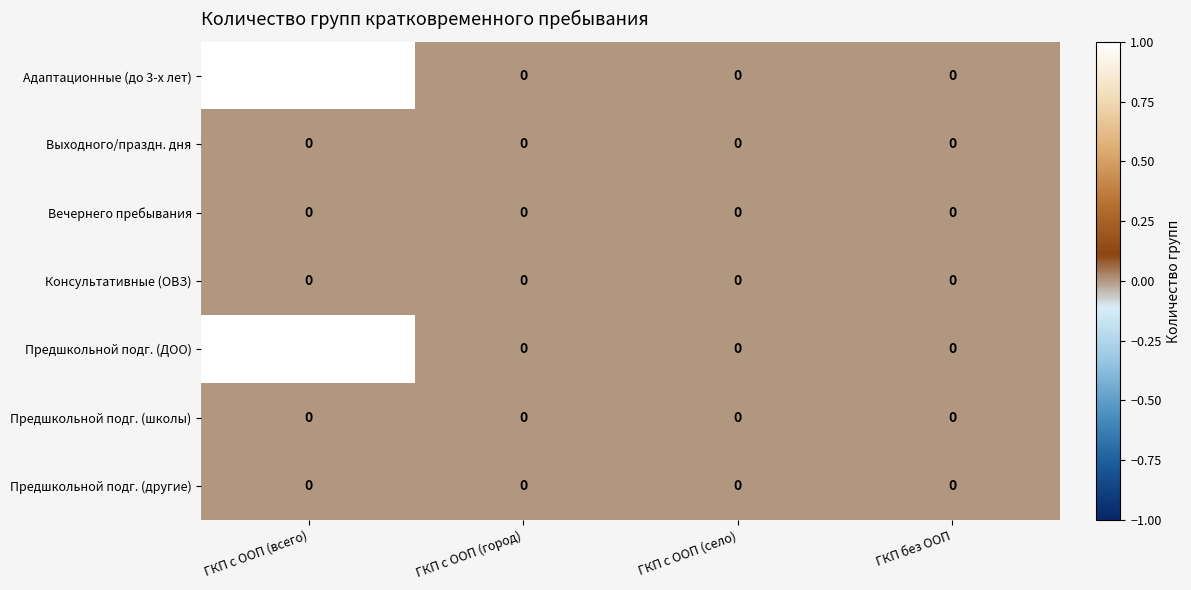

Reading left to right, list all the values displayed in this chart.

Адаптационные (до 3-х лет): ГКП с ООП (всего)=1	ГКП с ООП (город)=0	ГКП с ООП (село)=0	ГКП без ООП=0
Выходного/праздн. дня: ГКП с ООП (всего)=0	ГКП с ООП (город)=0	ГКП с ООП (село)=0	ГКП без ООП=0
Вечернего пребывания: ГКП с ООП (всего)=0	ГКП с ООП (город)=0	ГКП с ООП (село)=0	ГКП без ООП=0
Консультативные (ОВЗ): ГКП с ООП (всего)=0	ГКП с ООП (город)=0	ГКП с ООП (село)=0	ГКП без ООП=0
Предшкольной подг. (ДОО): ГКП с ООП (всего)=1	ГКП с ООП (город)=0	ГКП с ООП (село)=0	ГКП без ООП=0
Предшкольной подг. (школы): ГКП с ООП (всего)=0	ГКП с ООП (город)=0	ГКП с ООП (село)=0	ГКП без ООП=0
Предшкольной подг. (другие): ГКП с ООП (всего)=0	ГКП с ООП (город)=0	ГКП с ООП (село)=0	ГКП без ООП=0